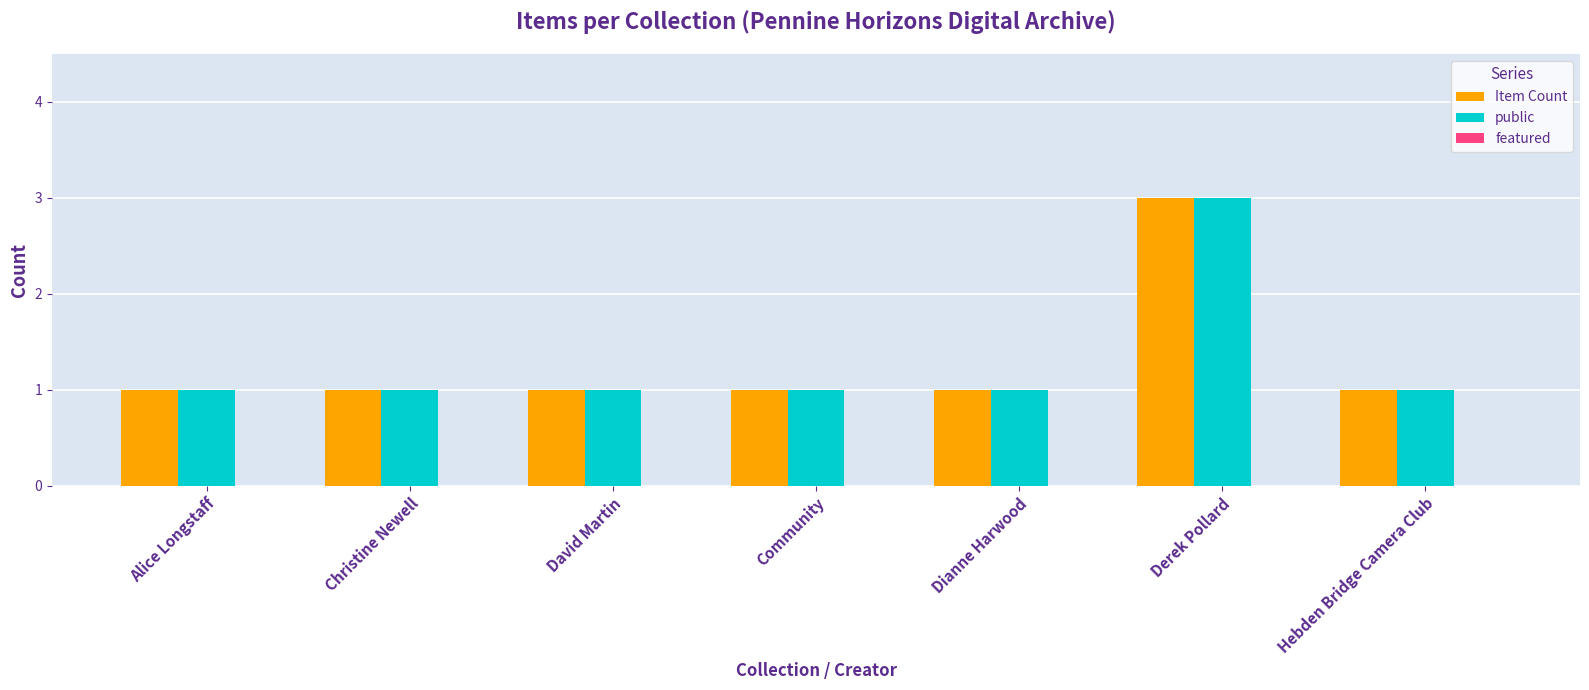

What is the sum of all Item Count values?

9